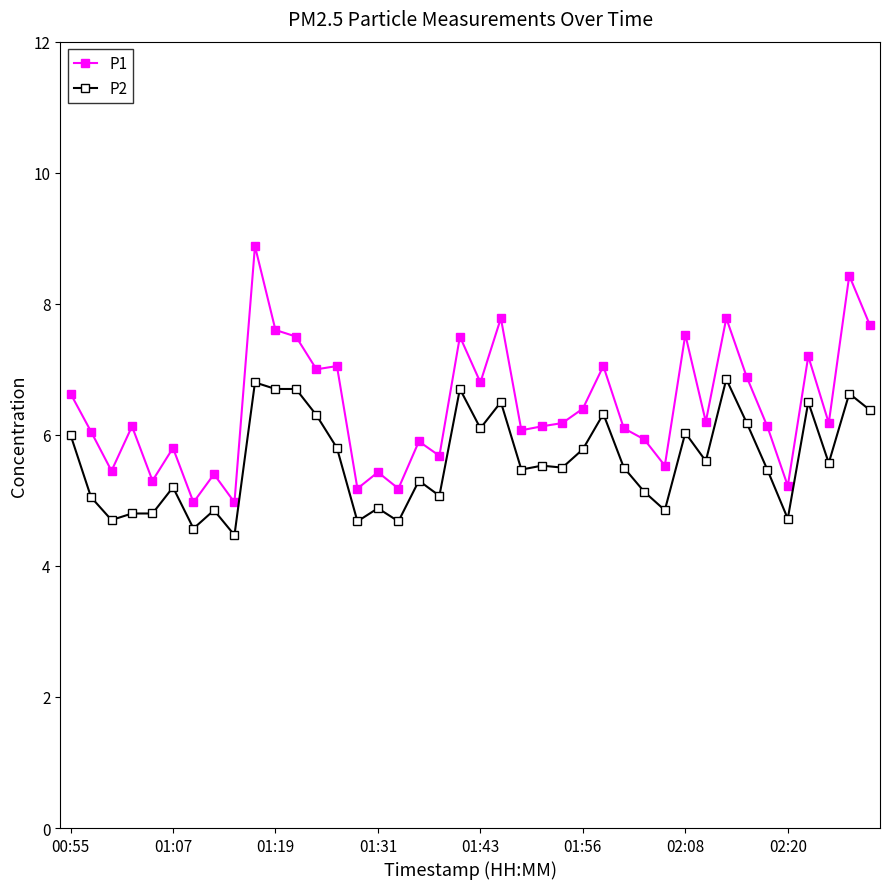

What is the difference between the second highest and minimum values in the P2 series?

2.3